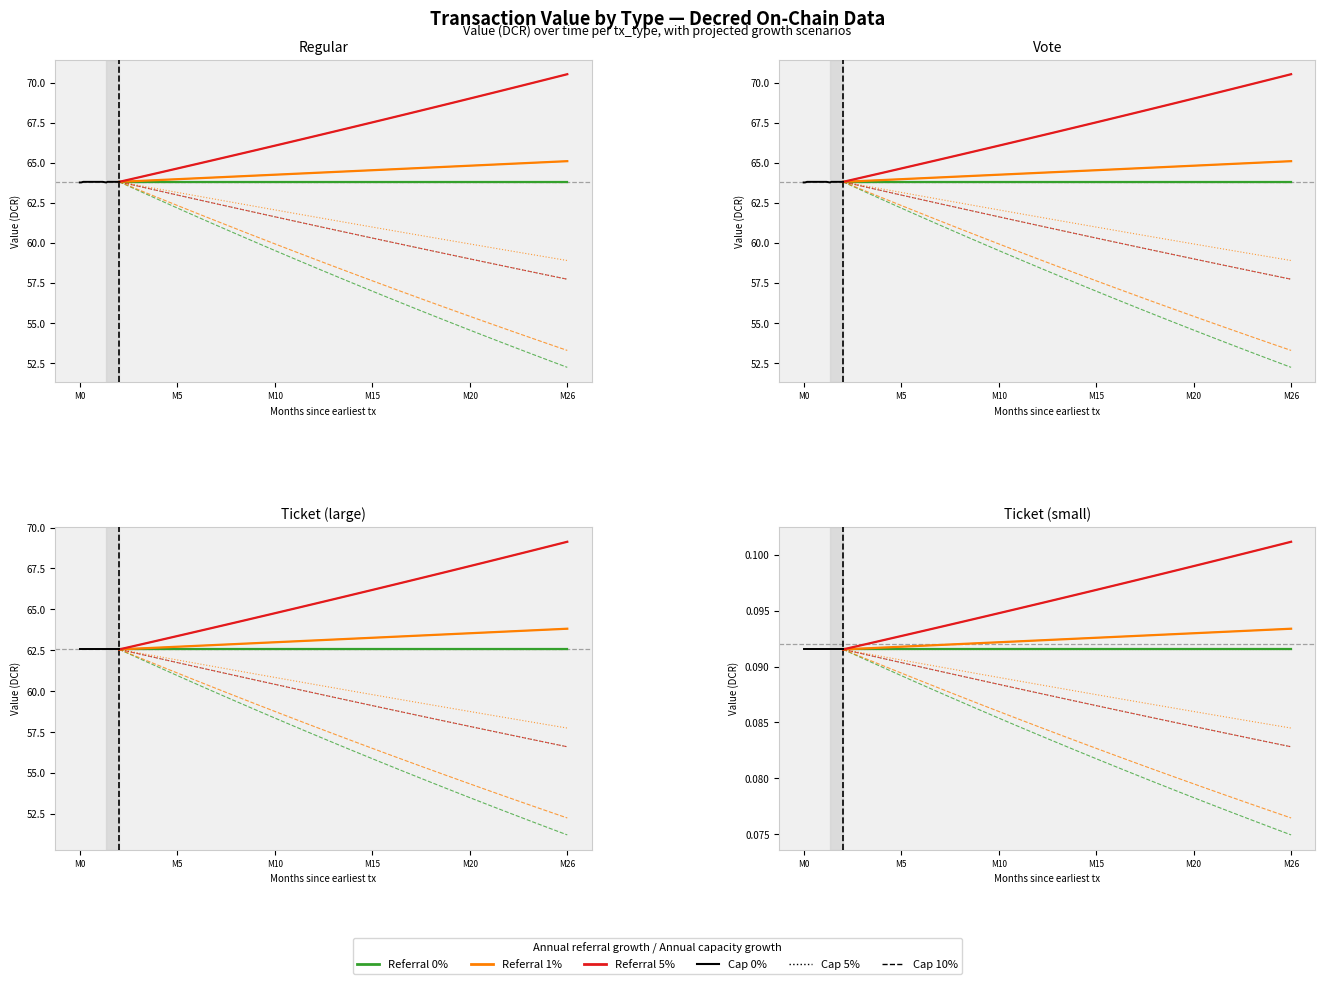

What is the value of the Regular point at the 1st from the left?

63.8